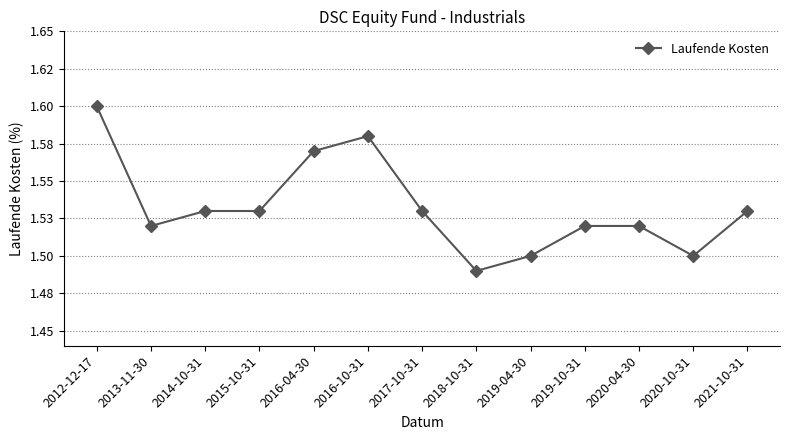

Which label corresponds to the smallest value in the chart?

2018-10-31